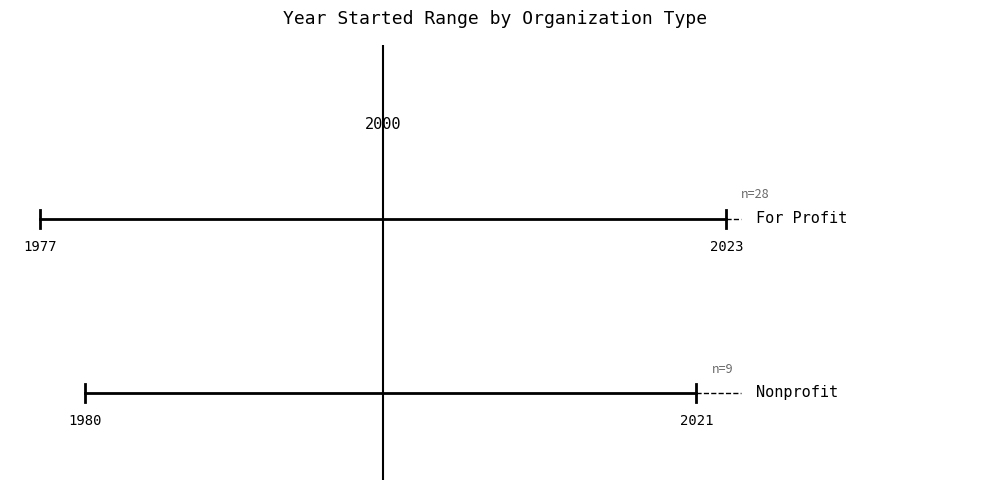

Is the value of For Profit at 1980 greater than the value of Nonprofit at 1980?

Yes